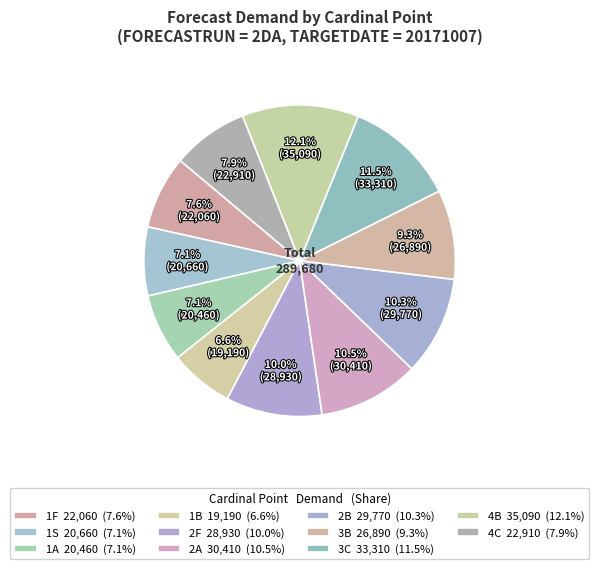

Is there any slice that represents more than half of the pie?

No